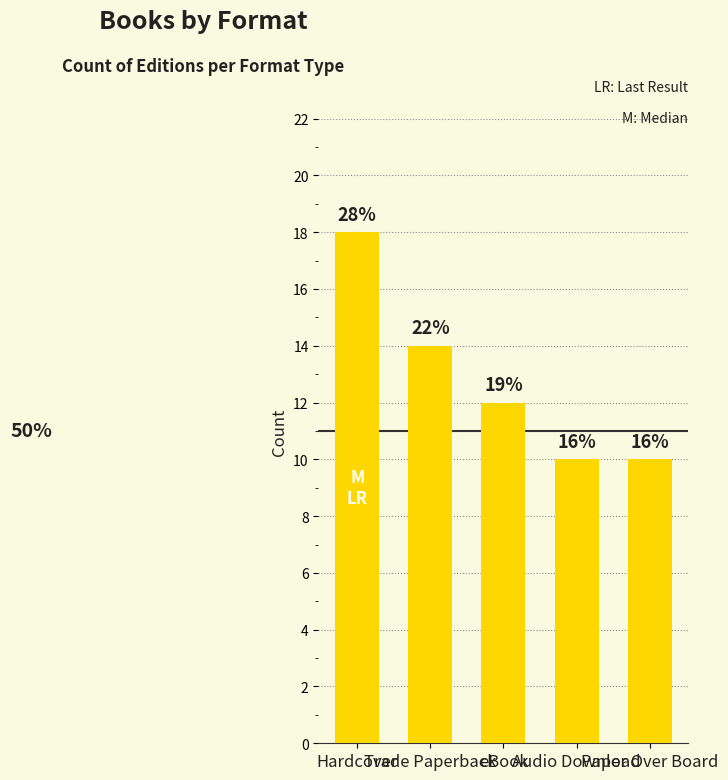

How many bars are there in total?

5